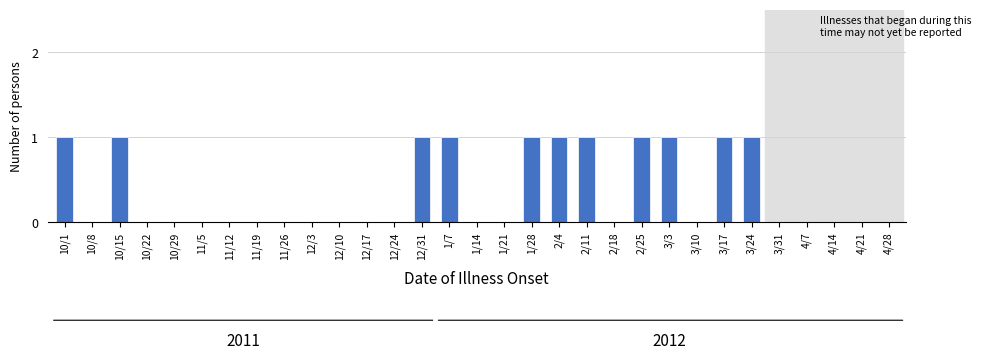

What is the ratio of the value at 1/7 to the value at 1/28?

1.0